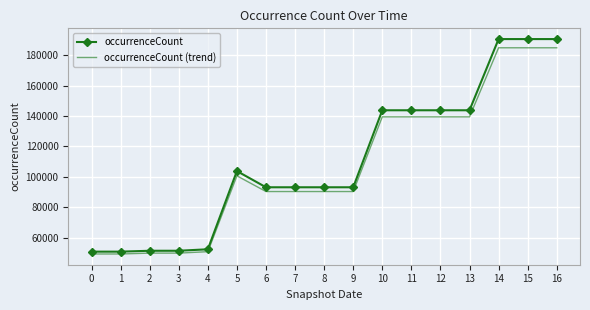

Is the value of occurrenceCount (trend) at 13 greater than the value of occurrenceCount at 5?

Yes